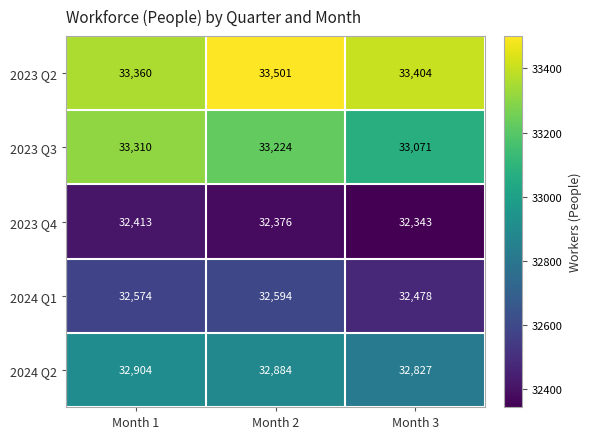

What is the minimum value shown in the chart?

32343